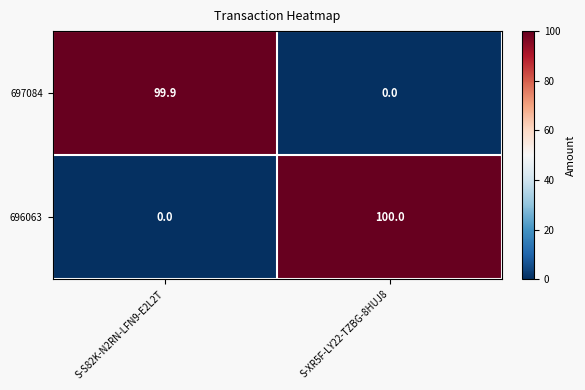

Which series has the largest range (max minus min)?

696063